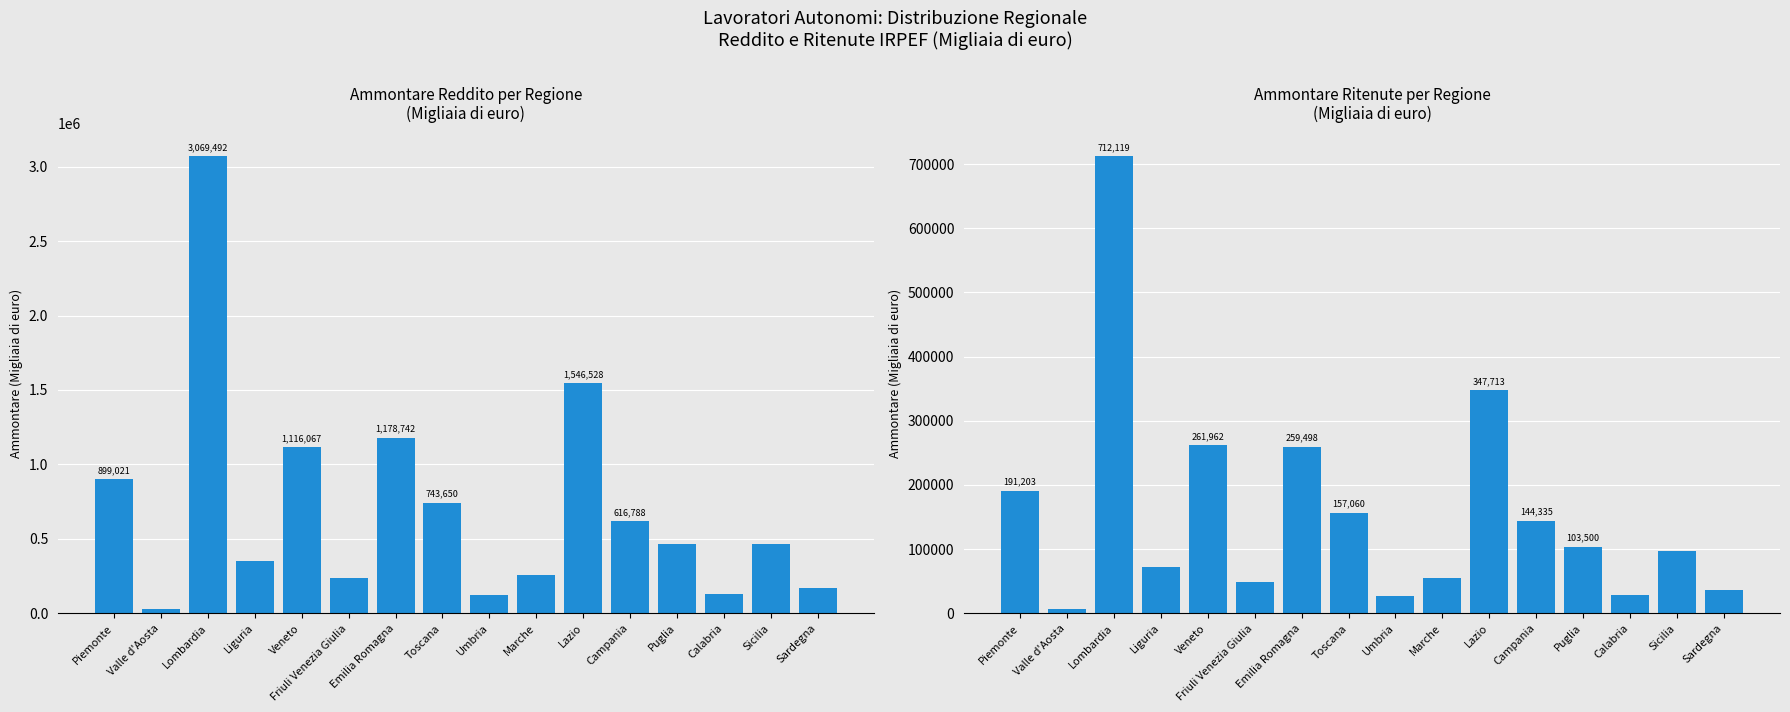

Reading left to right, transcribe all the data shown in this chart.

Ammontare Reddito: 899021	30062	3069492	350427	1116067	238473	1178742	743650	121247	257718	1546528	616788	466605	132652	463260	172945
Ammontare Ritenute: 191203	6037	712119	72169	261962	49182	259498	157060	27480	55383	347713	144335	103500	28542	97379	35965